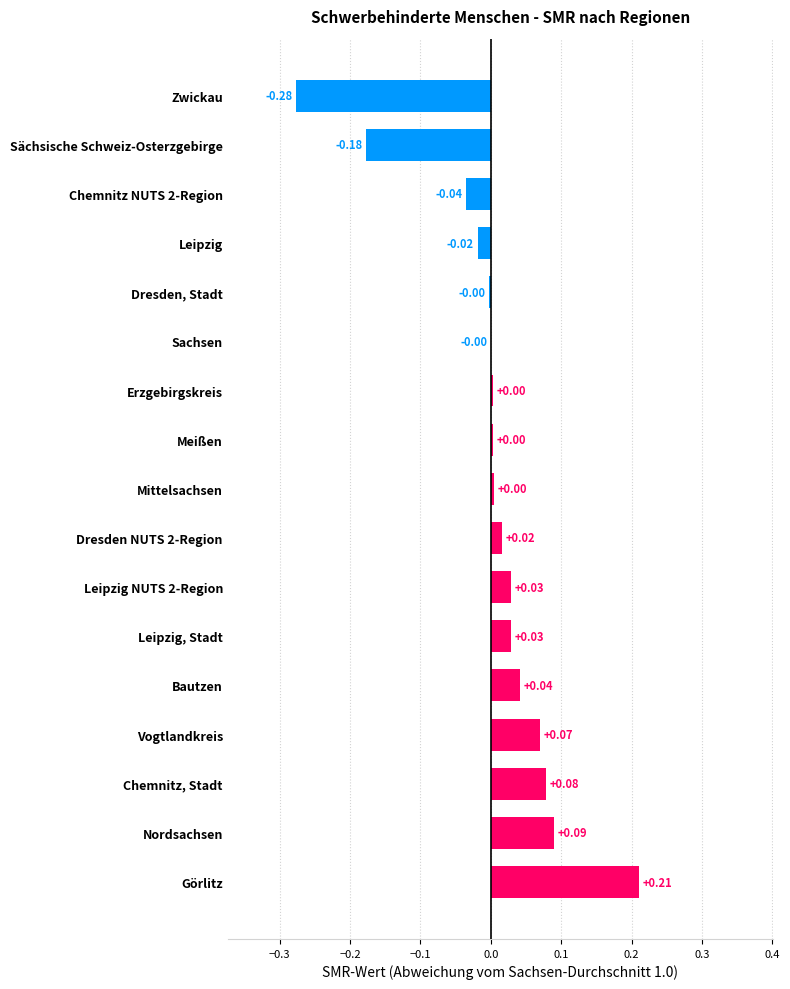

At which category does the chart reach its peak across all series?

Görlitz